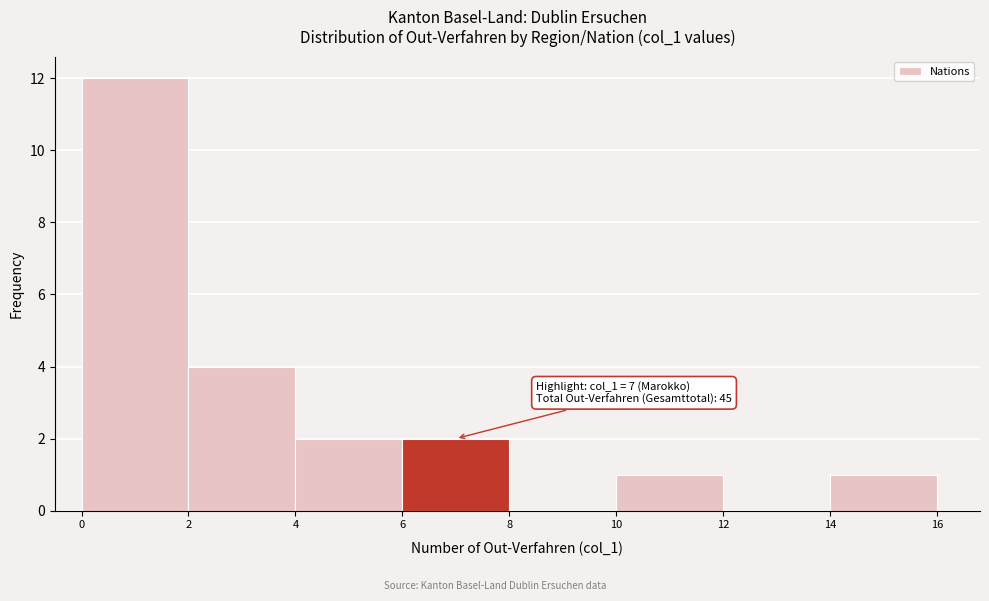

Which range on the x-axis has the tallest bar?

0 to 2